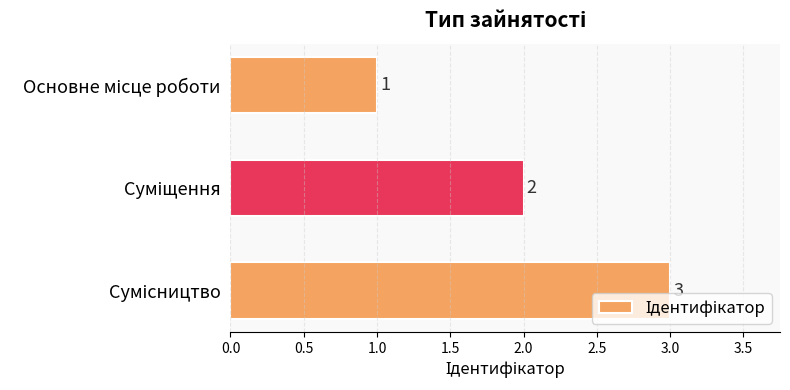

What is the sum of all values?

6